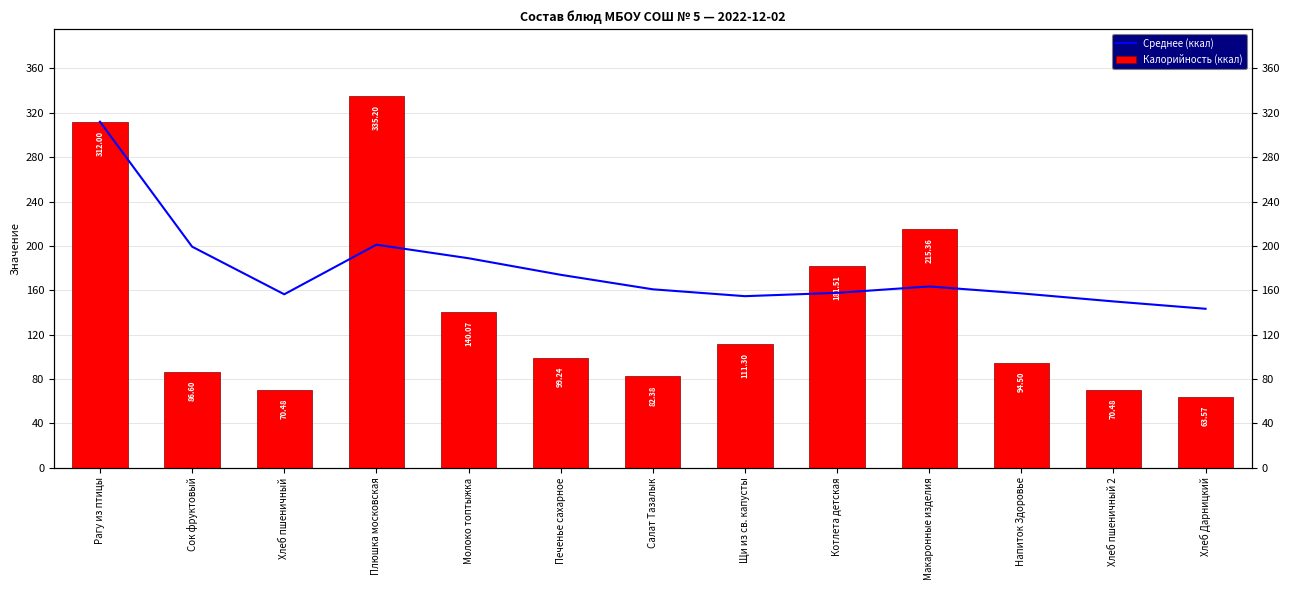

Which category has the highest value across all series?

Плюшка московская